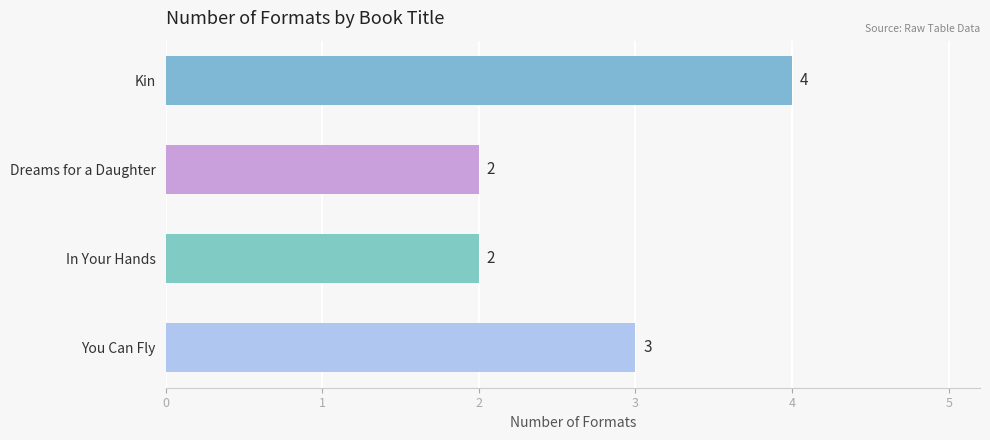

True or false: the data shows 2 at In Your Hands.

True